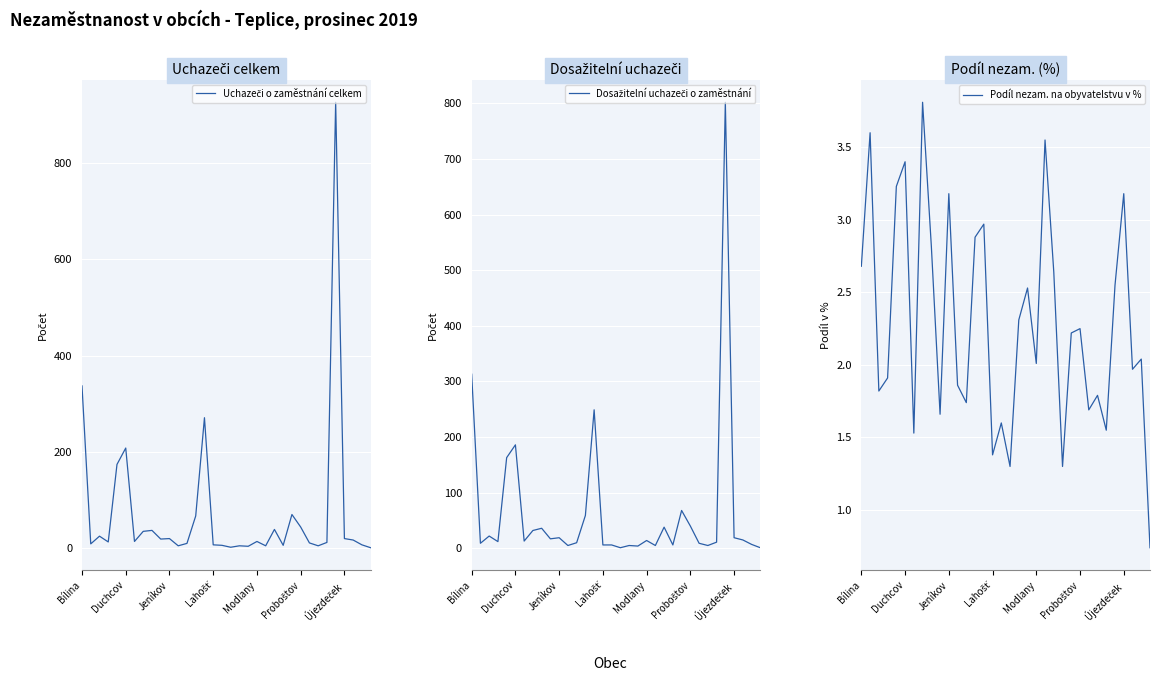

What is the highest value of the Podíl nezam. na obyvatelstvu v % series?

3.8